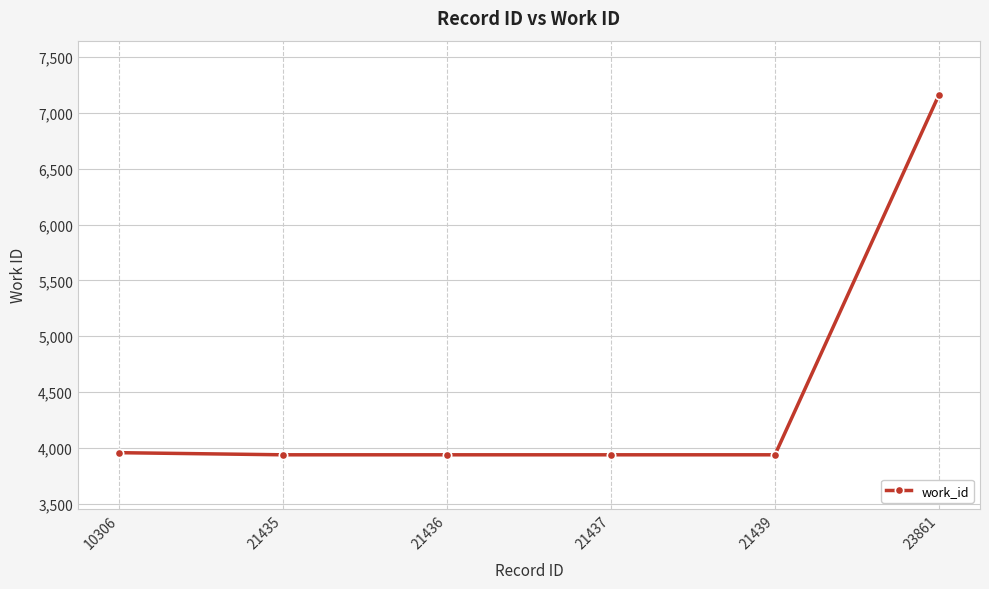

What is the difference between the second highest and minimum values?

19